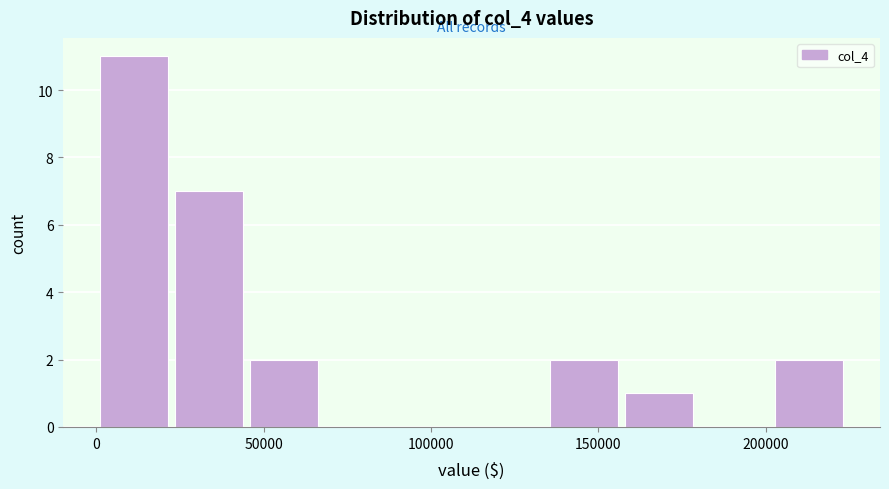

Reading left to right, transcribe this chart: for each bar, give the range it covers on the x-axis and its height. Neither the bar edges nor the heights are printed on the chart, so give them approximately, as read against the axes.

0 to 25000: 11
25000 to 45000: 7
45000 to 65000: 2
65000 to 90000: 0
90000 to 110000: 0
110000 to 135000: 0
135000 to 155000: 2
155000 to 180000: 1
180000 to 200000: 0
200000 to 225000: 2